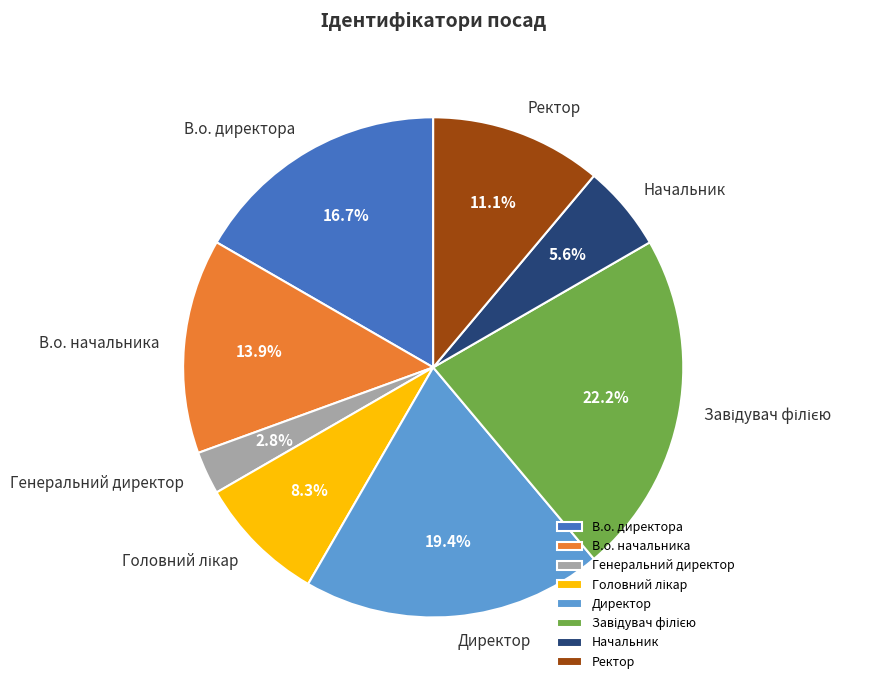

How much of the chart is everything except Начальник?

94.4%